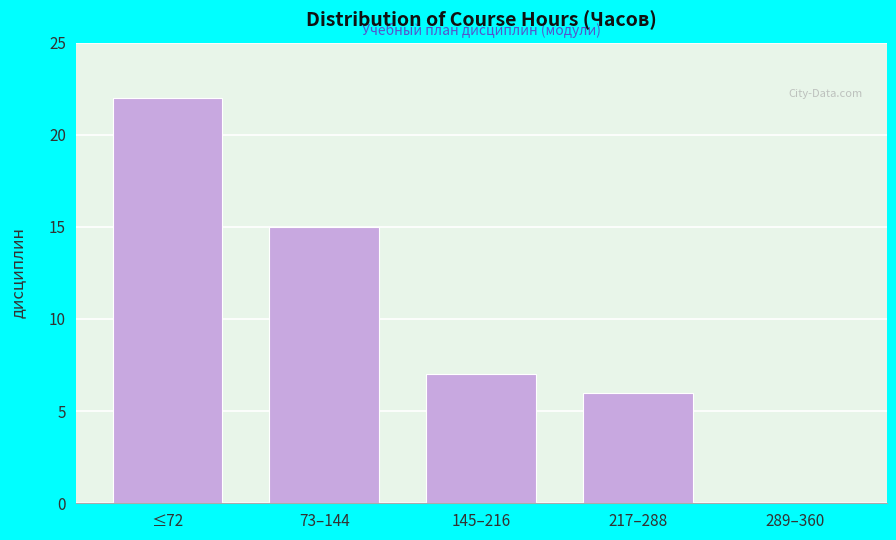

Reading left to right, extract all data points from this chart.

≤72=22	73–144=15	145–216=7	217–288=6	289–360=0